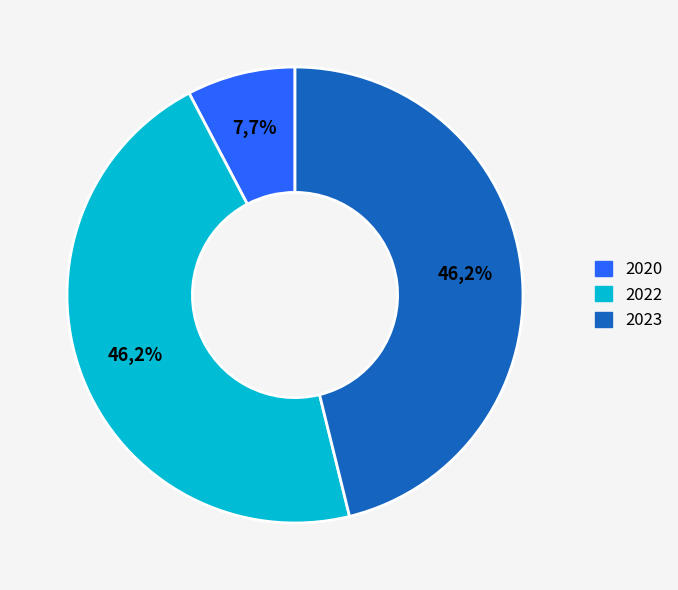

True or false: 2023 accounts for 46% of the total.

True